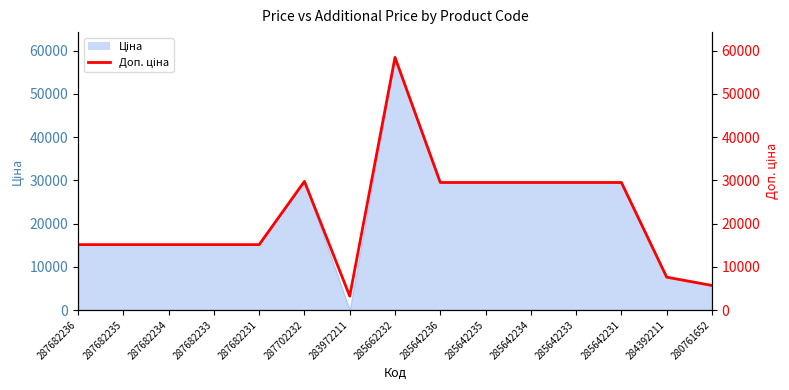

What is the value of the 8th point from the left?

58426.5